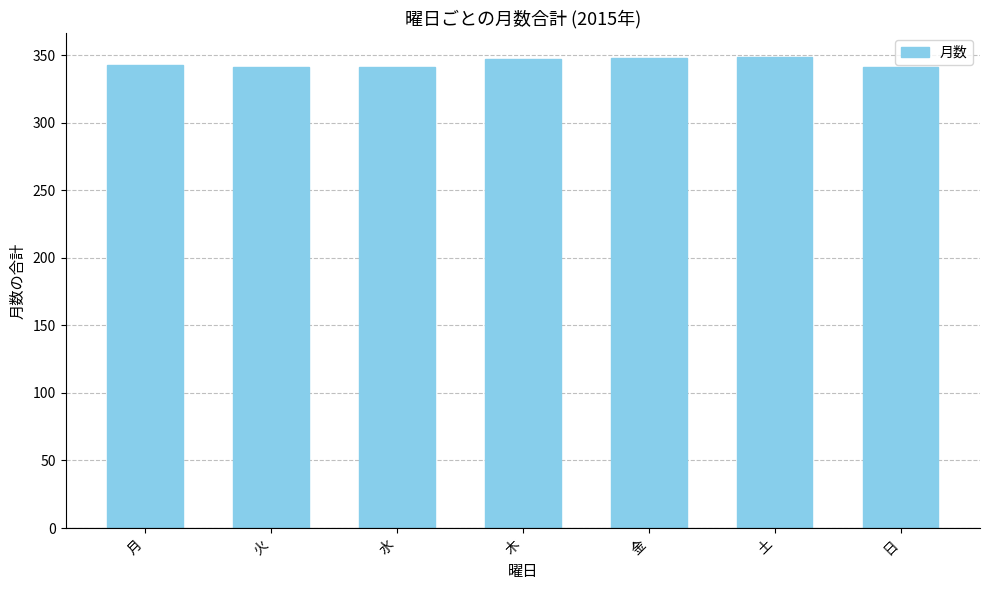

Approximately how many times larger is the value at 月 compared to 金?

1.0